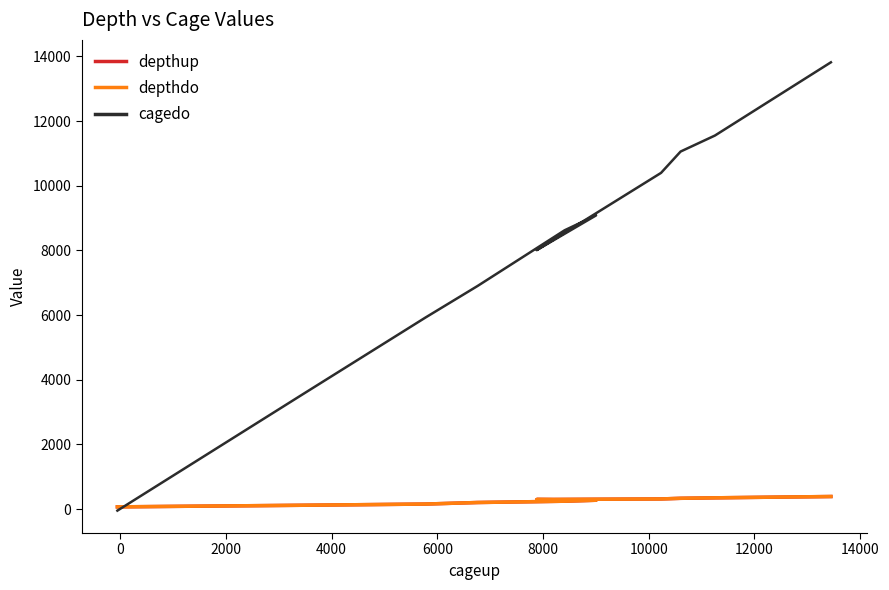

What is the difference between the maximum and minimum values in the depthup series?

320.0